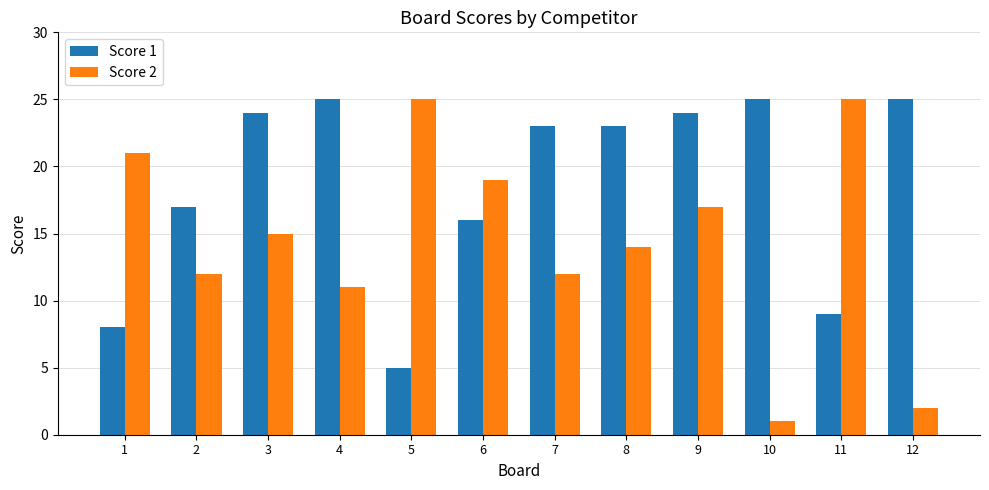

Count the number of categories in the chart.

12